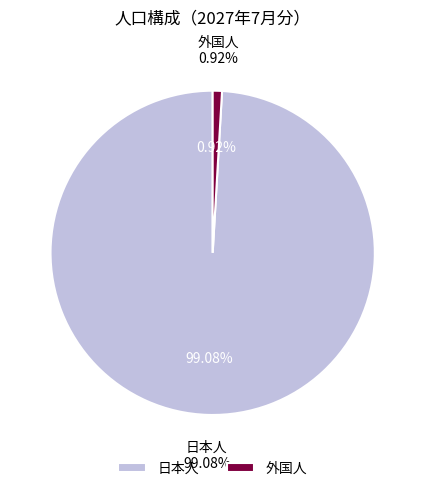

Do 外国人 and 日本人 together represent more than half of the pie?

Yes